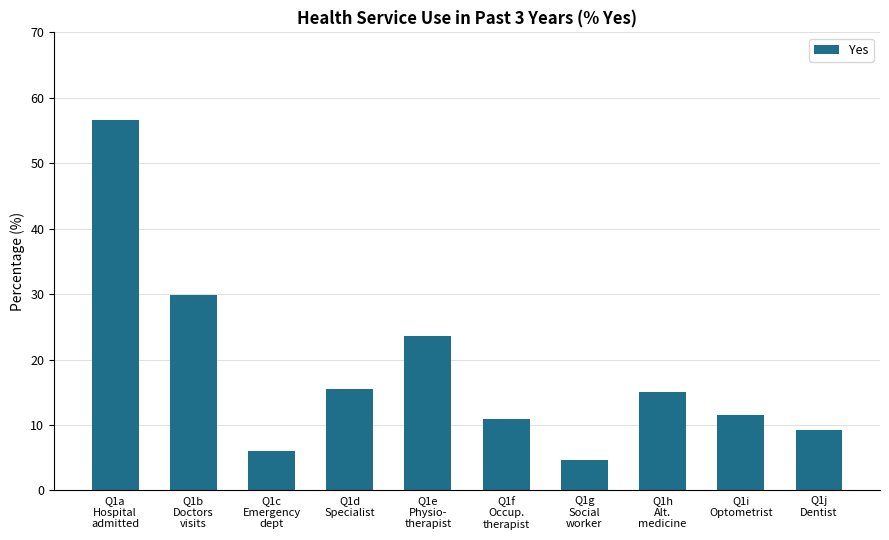

True or false: the data shows 15.5 at Q1d
Specialist.

True